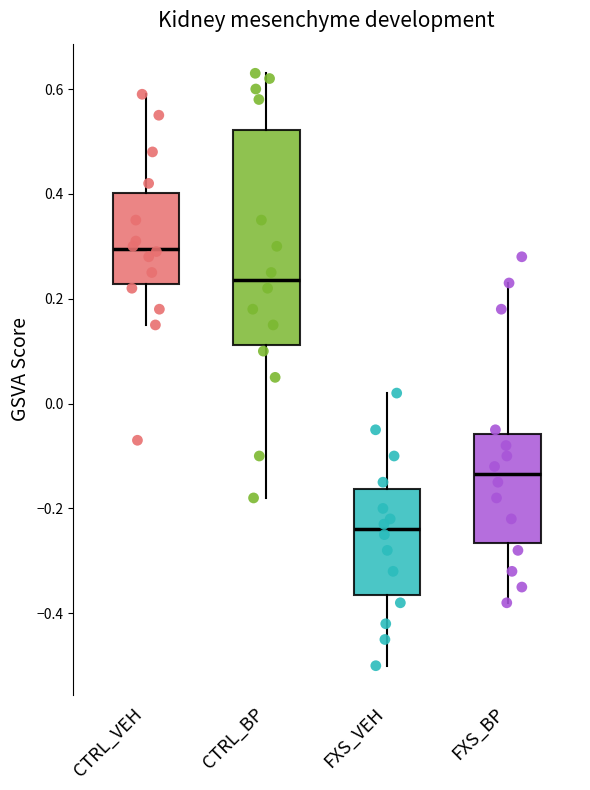

Comparing the boxes themselves (not the whiskers), which one is the tallest?

CTRL_BP